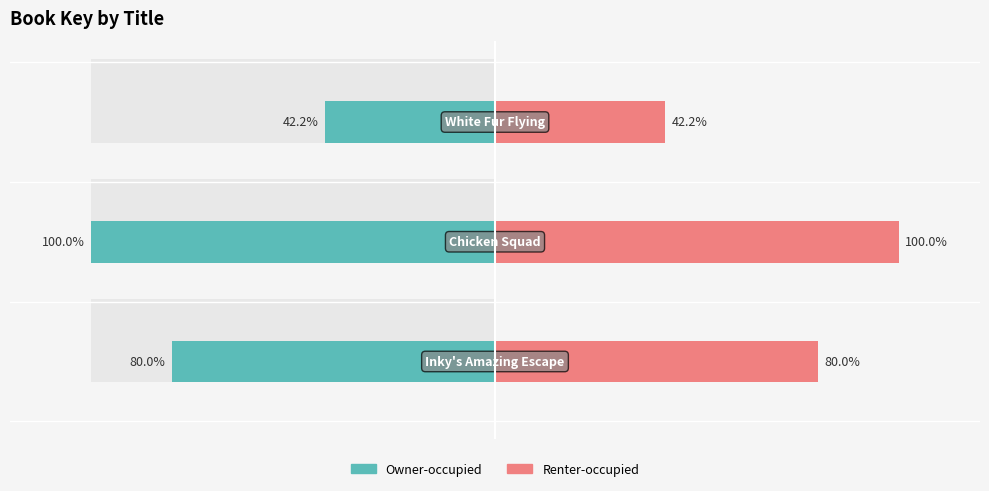

What is the difference between the maximum and minimum values in the Renter-occupied series?

57.8